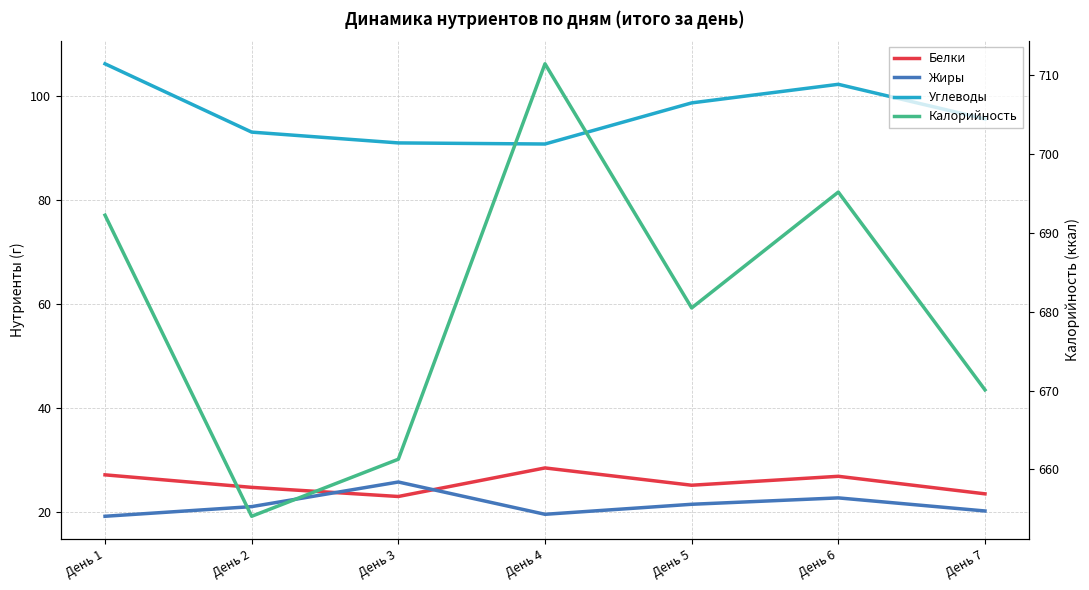

True or false: Калорийность and Углеводы cross at least once.

False